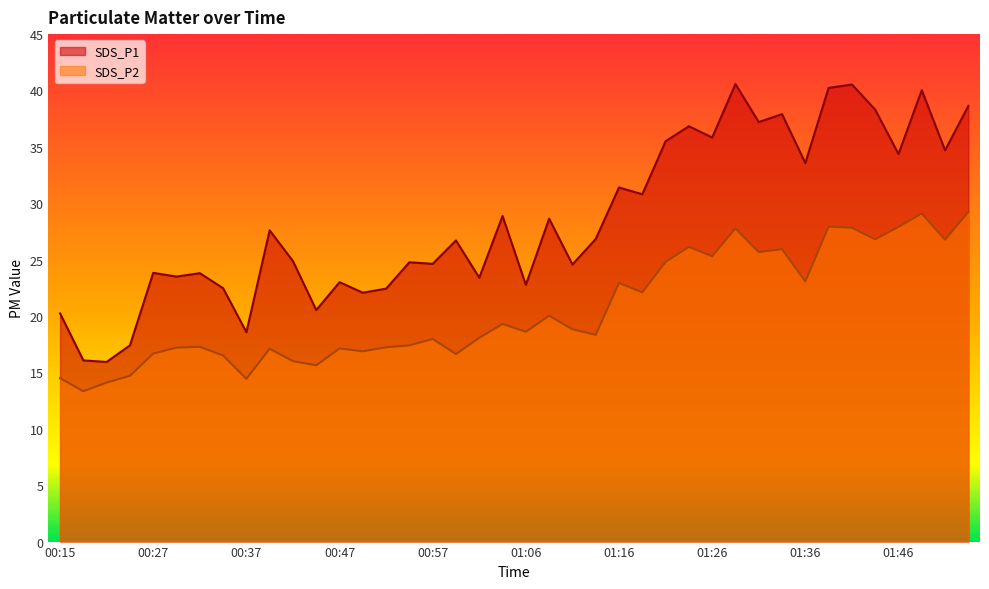

What position from the right is 00:32?

34